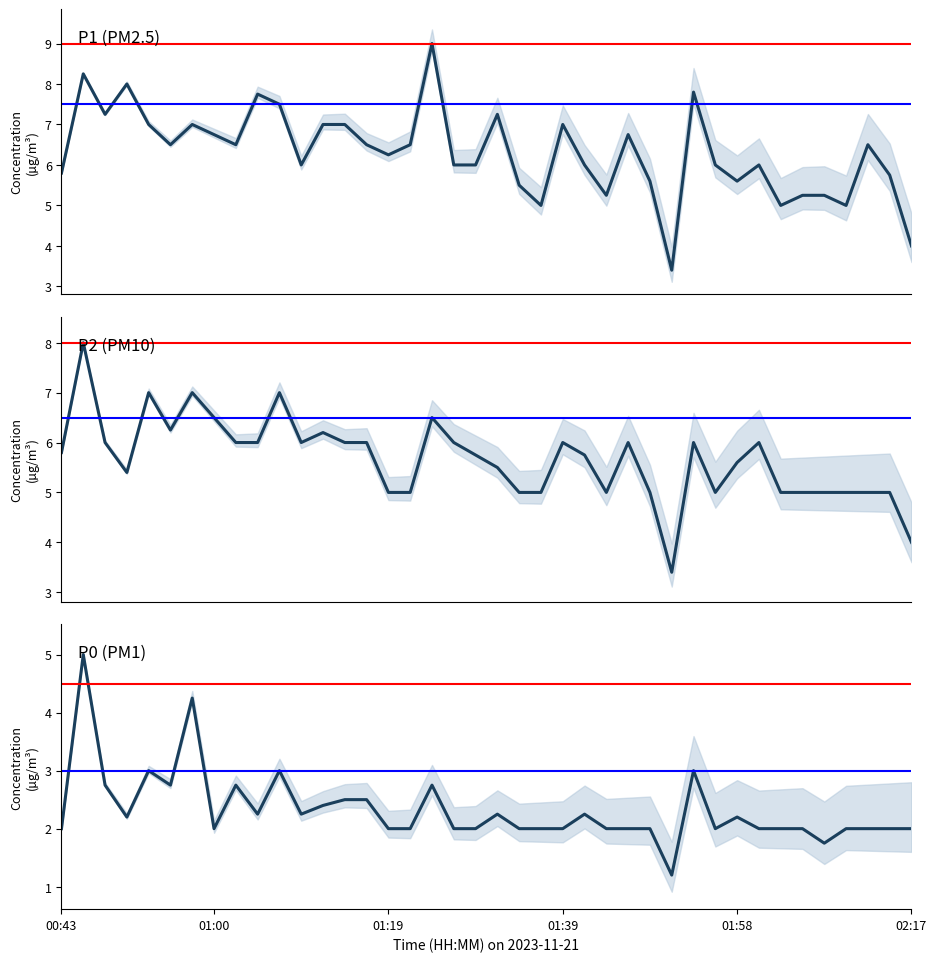

Rank the categories by P1 value from highest to lowest.

01:24, 00:45, 00:50, 01:53, 01:05, 01:07, 00:48, 01:31, 00:53, 00:57, 01:12, 01:14, 01:39, 01:00, 01:46, 00:55, 01:02, 01:17, 01:22, 02:13, 01:19, 01:10, 01:26, 01:29, 01:41, 01:56, 02:00, 00:43, 02:15, 01:48, 01:58, 01:34, 01:43, 02:05, 02:08, 01:36, 02:03, 02:10, 02:17, 01:51